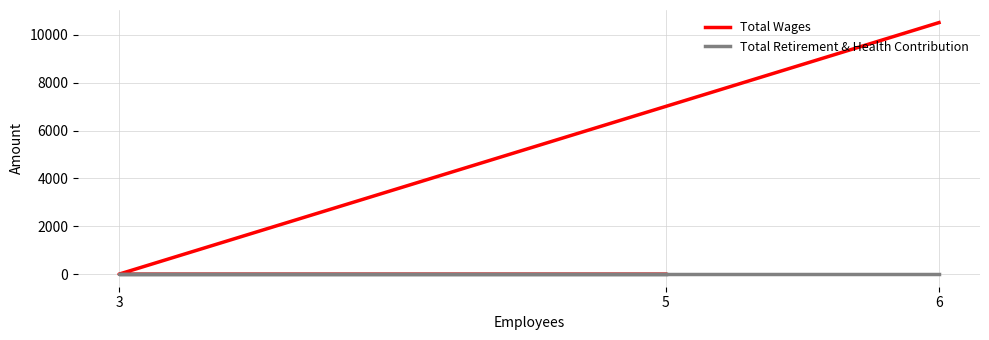

Which series changed the most between 6 and 3?

Total Wages